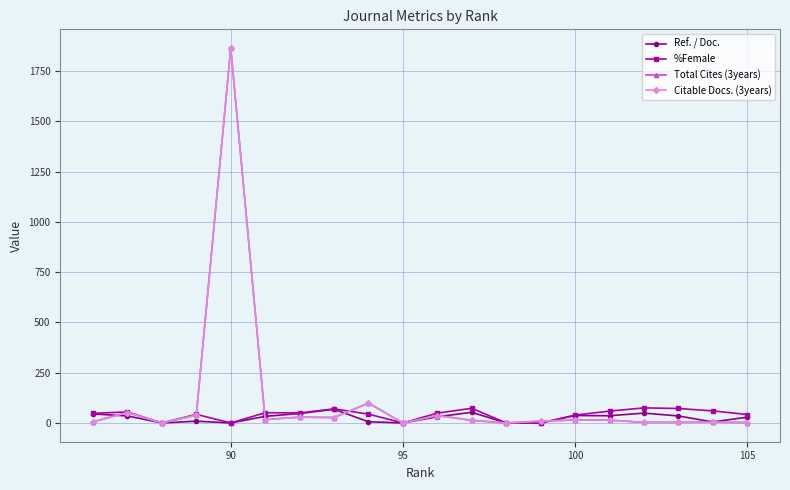

What is the sum of all Citable Docs. (3years) values?

2233